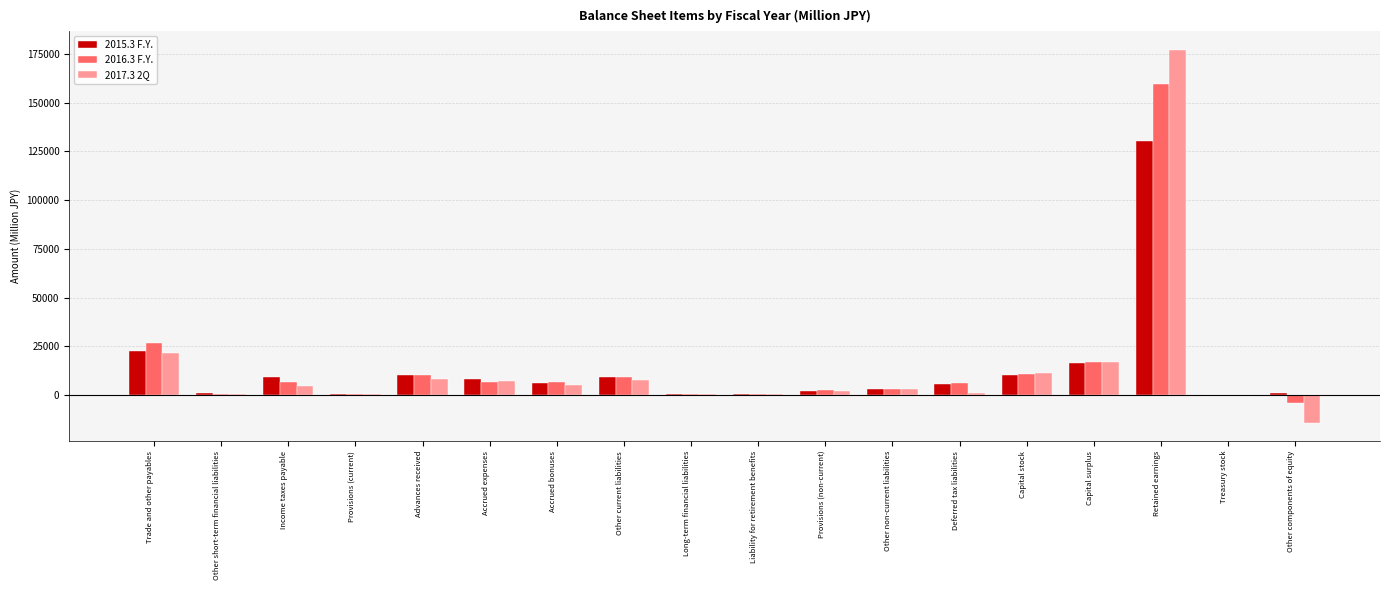

Which category has the highest value across all series?

Retained earnings